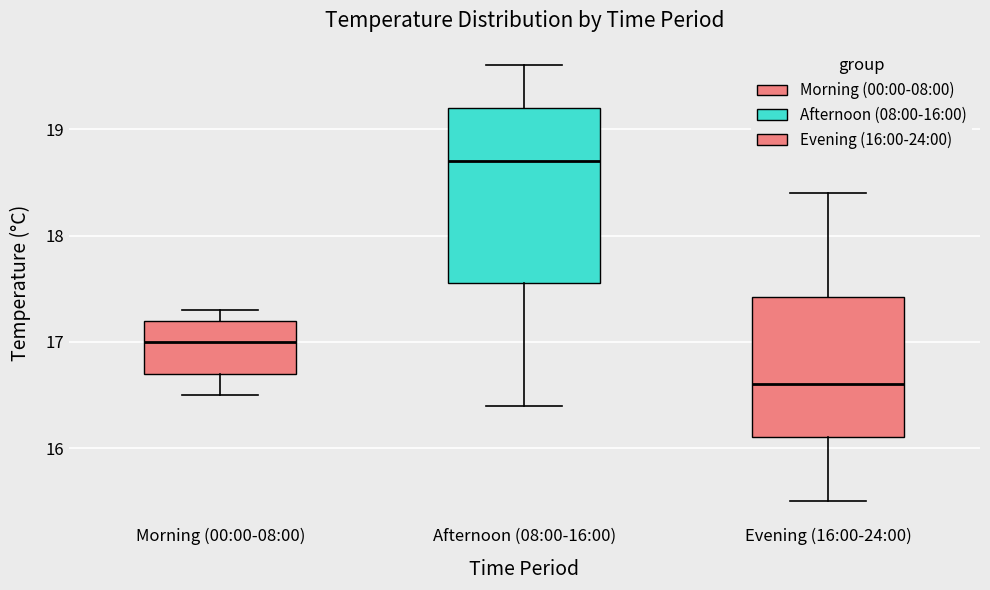

Reading left to right, read every box against the y-axis: the position of its median line, the range the box covers, and the ends of its whiskers. The values are not printed on the chart, so give them approximately, as read against the axis.

Morning (00:00-08:00): median 17.0, box 16.7 to 17.2, whiskers 16.5 to 17.3
Afternoon (08:00-16:00): median 18.7, box 17.6 to 19.2, whiskers 16.4 to 19.6
Evening (16:00-24:00): median 16.6, box 16.1 to 17.4, whiskers 15.5 to 18.4